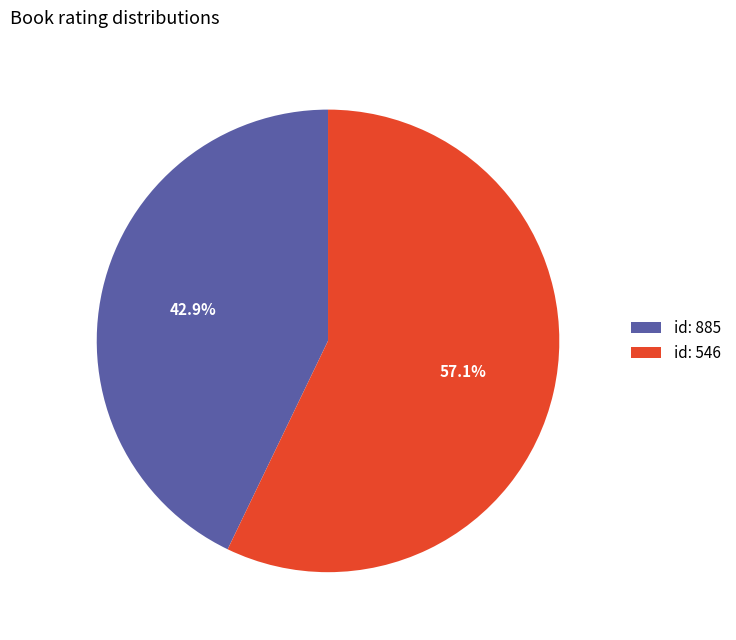

What is the majority slice?

id: 546